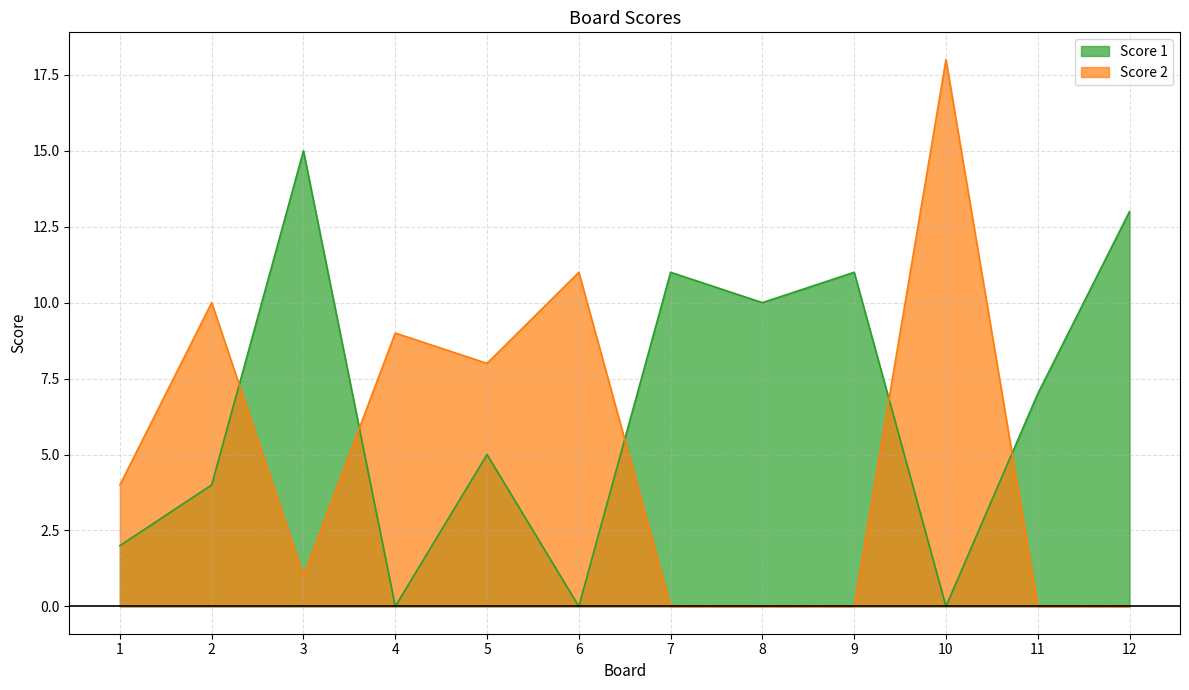

True or false: Score 1 has more than 2 points higher than both neighbors.

True